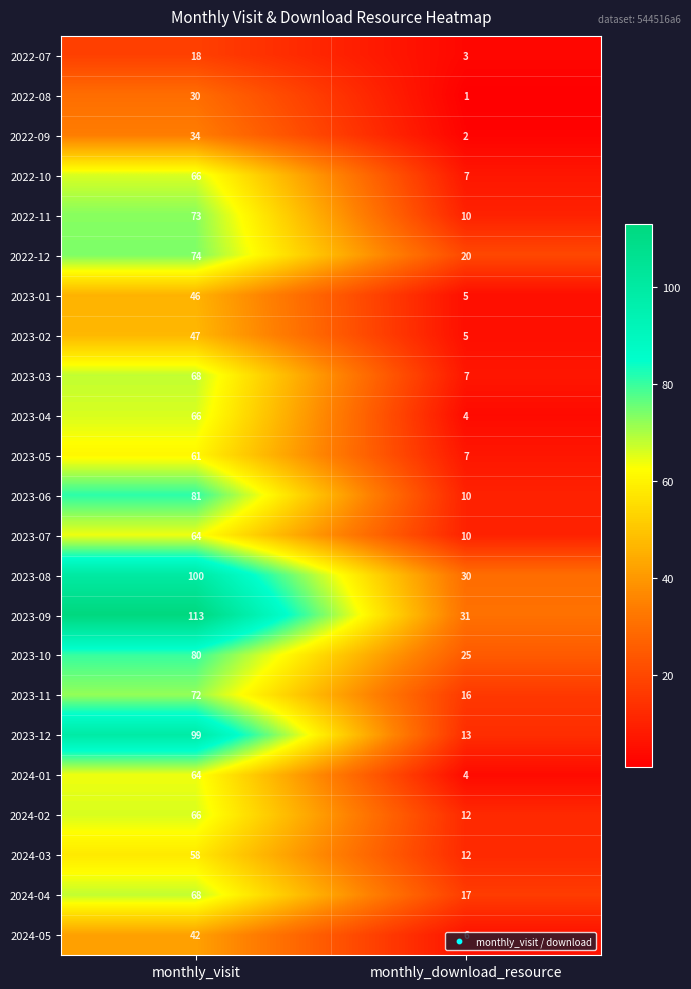

What is the total value across all series at monthly_download_resource?

257